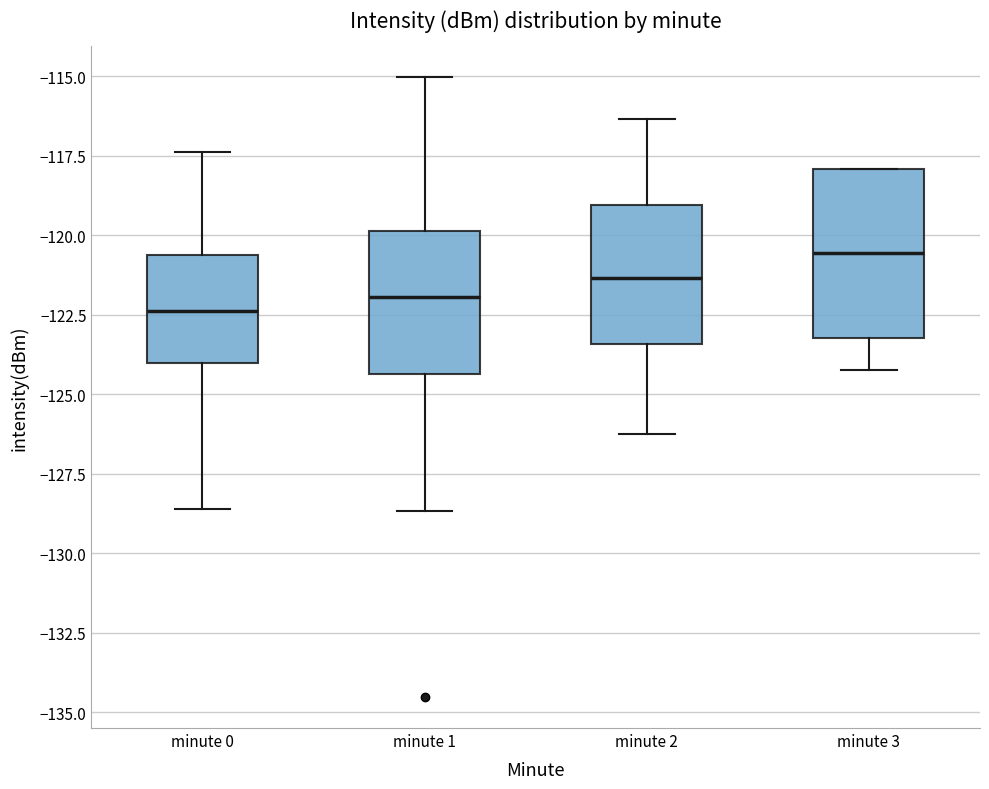

Reading left to right, transcribe this box plot: for each box, give where its median line is, the range the box spans, and where its two whiskers end, as read against the y-axis. The values are not printed on the chart, so give them approximately, as read against the axis.

minute 0: median -122.5, box -124.0 to -120.5, whiskers -128.5 to -117.5
minute 1: median -122.0, box -124.5 to -120.0, whiskers -128.5 to -115.0
minute 2: median -121.5, box -123.5 to -119.0, whiskers -126.0 to -116.5
minute 3: median -120.5, box -123.0 to -118.0, whiskers -124.0 to -118.0